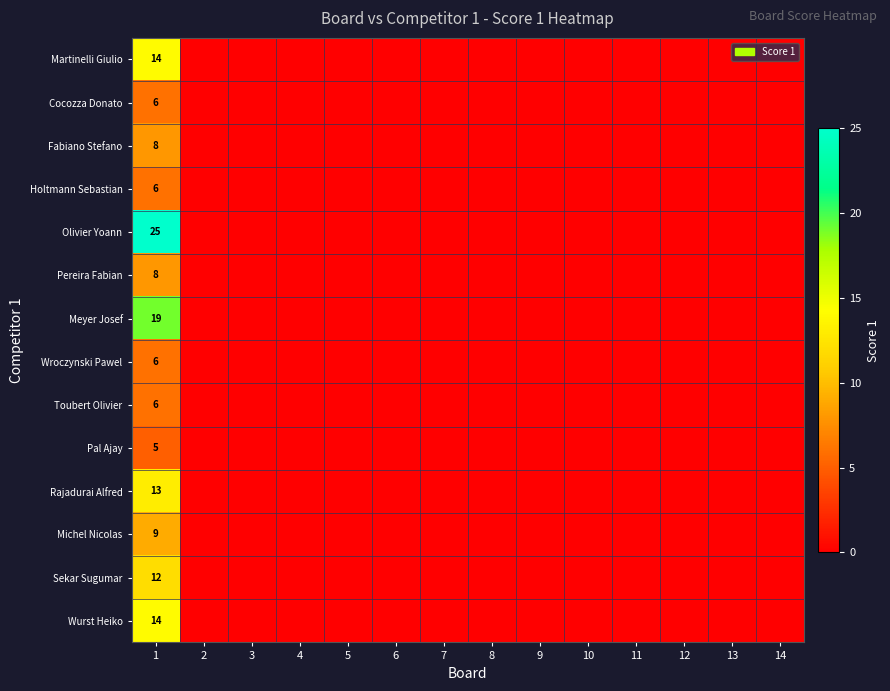

Which category has the highest value across all series?

1